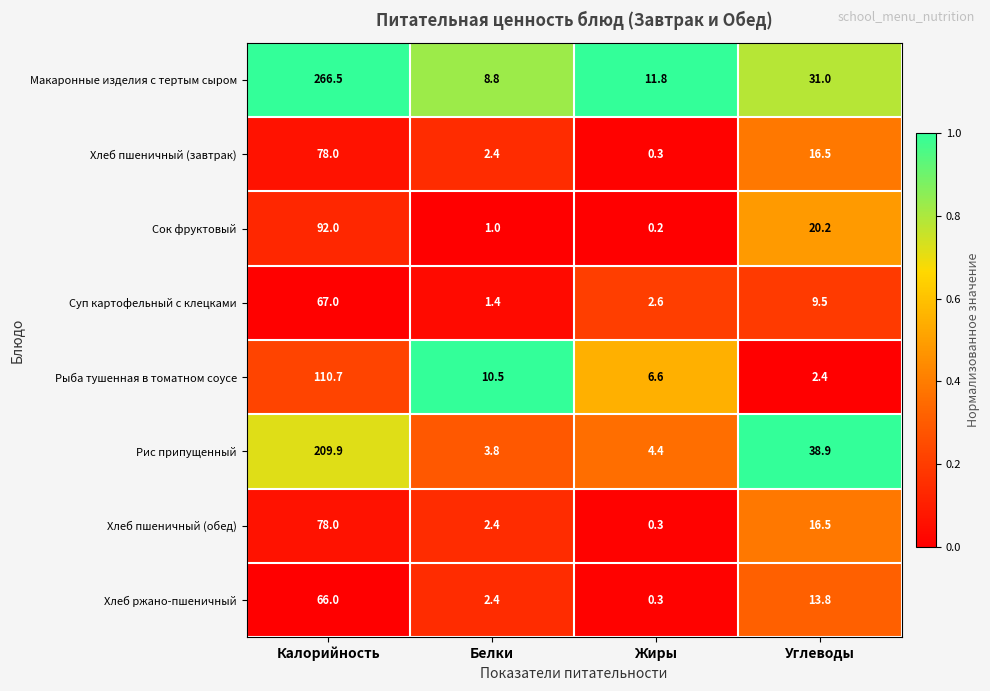

How many data points does each series have?

4